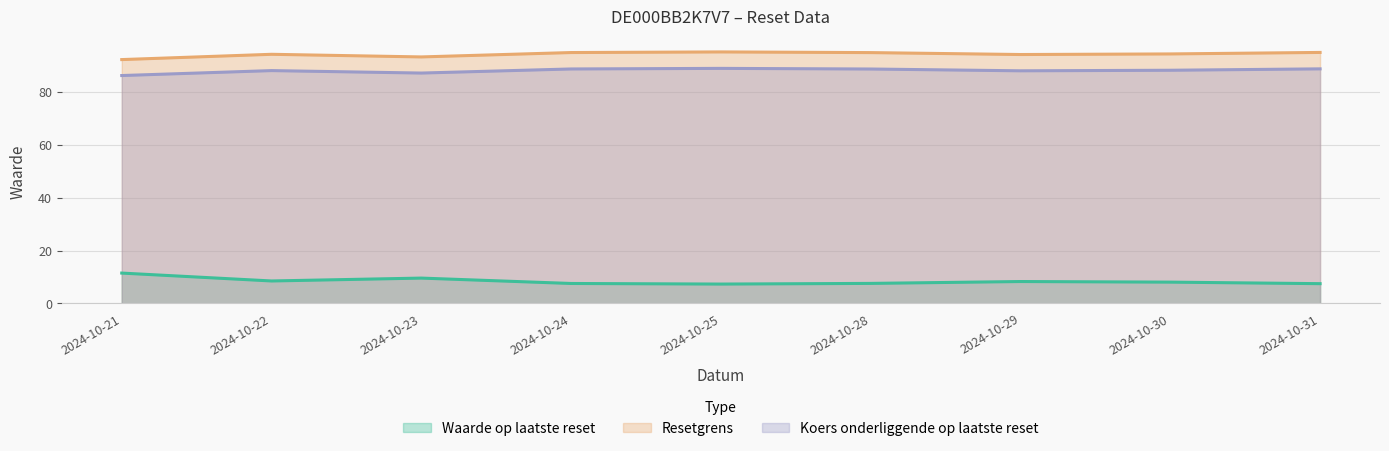

List the series in order of their peak value, highest first.

Resetgrens, Koers onderliggende op laatste reset, Waarde op laatste reset